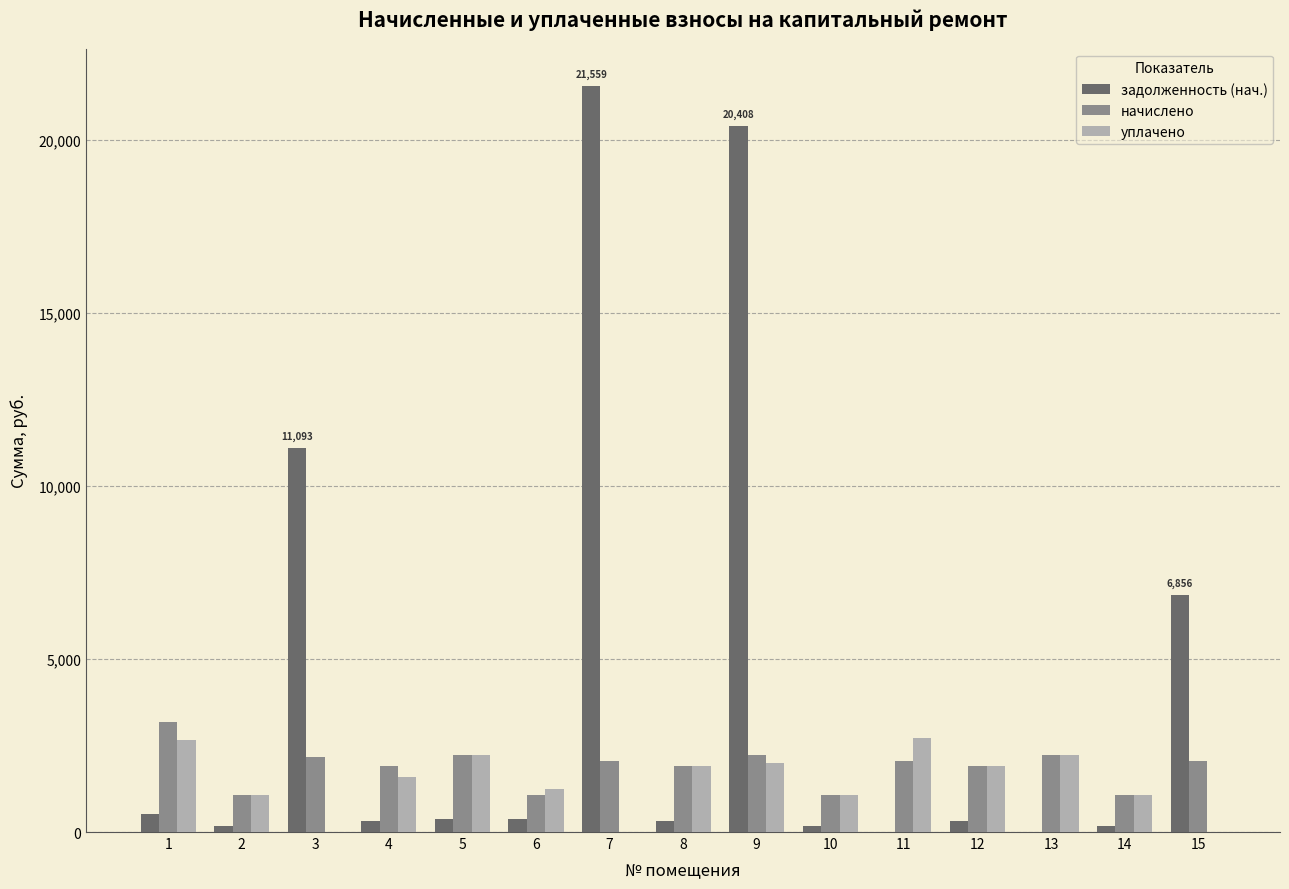

Does the chart contain stacked bars?

No